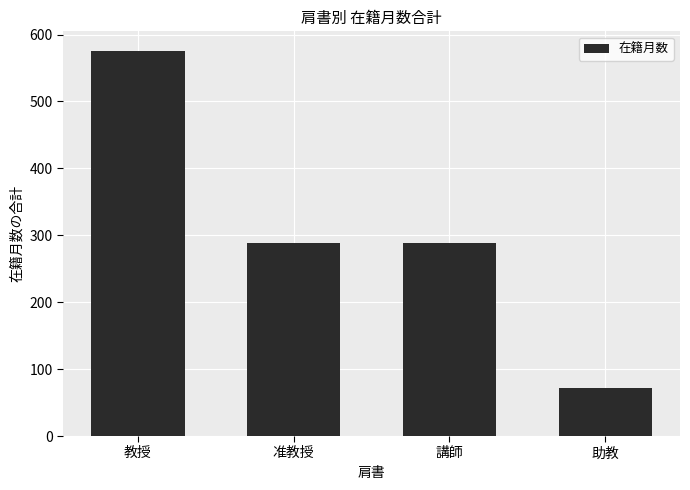

Is it true that the value at 教授 is 576?

True